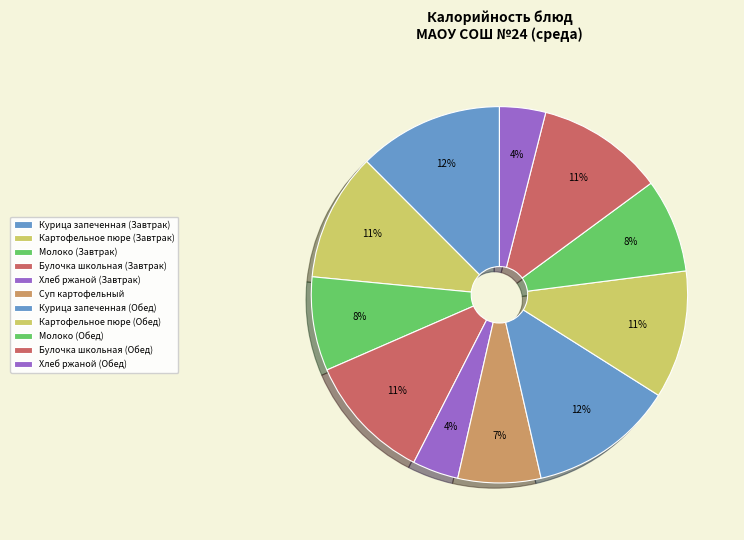

What is the smallest slice in the pie chart?

Хлеб ржаной (Завтрак)